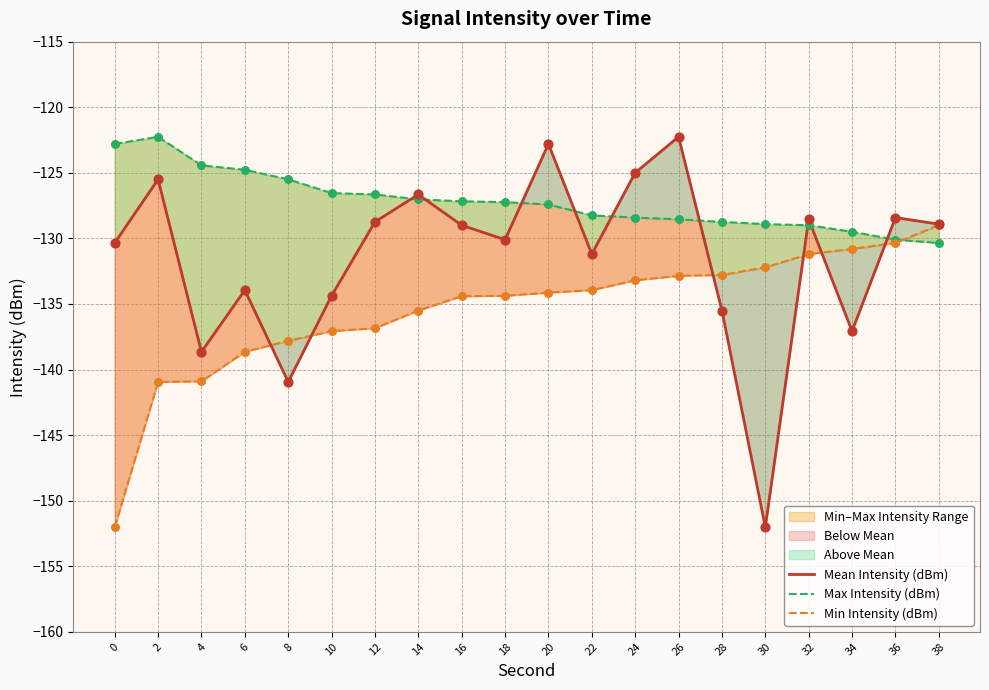

Which series contains the highest Y value?

Mean Intensity (dBm)